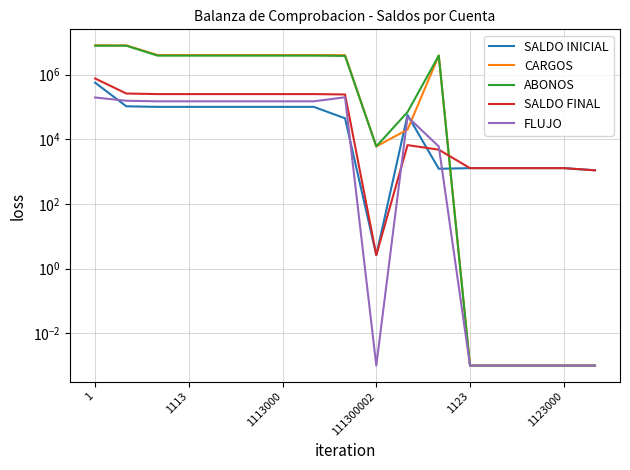

True or false: CARGOS and SALDO INICIAL intersect in this chart.

True